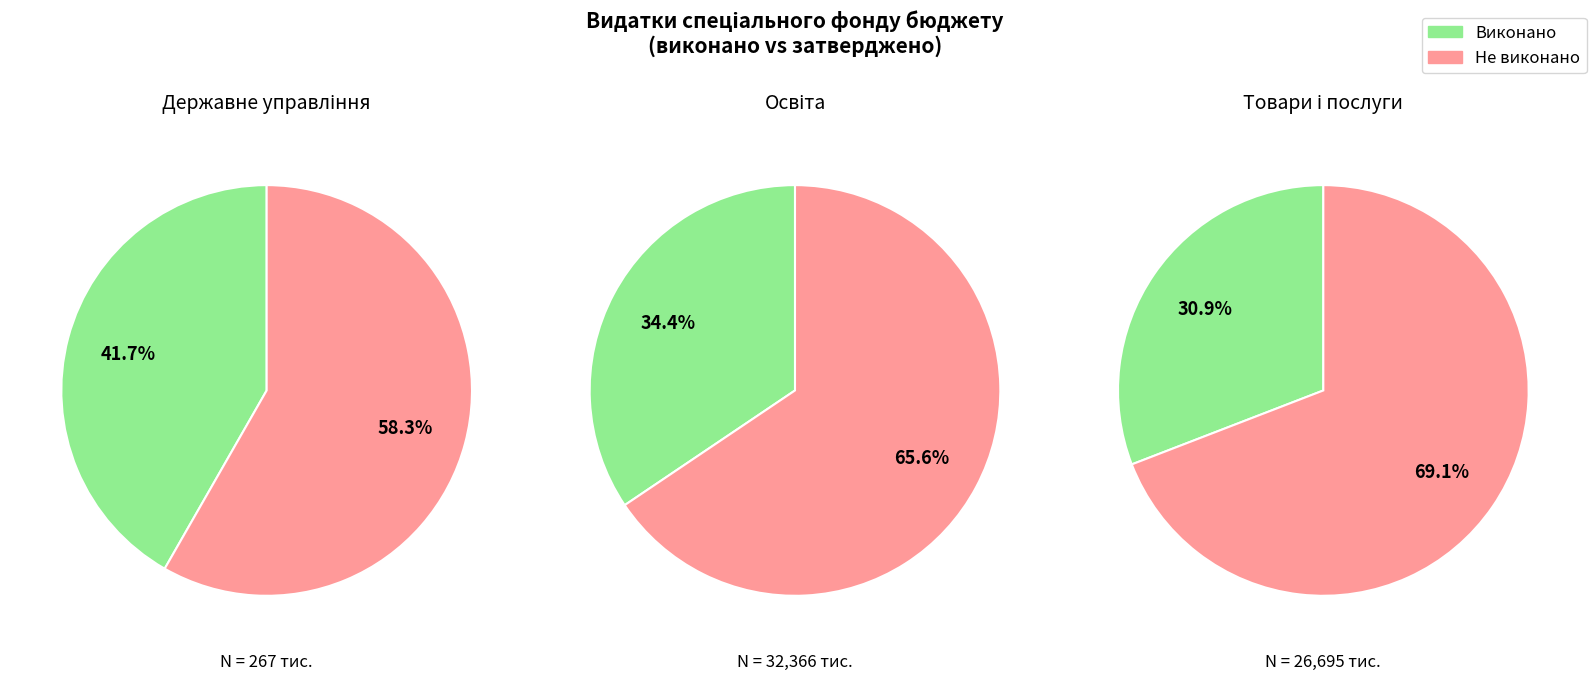

The 2 slice represents 47% of the pie. True or false?

False